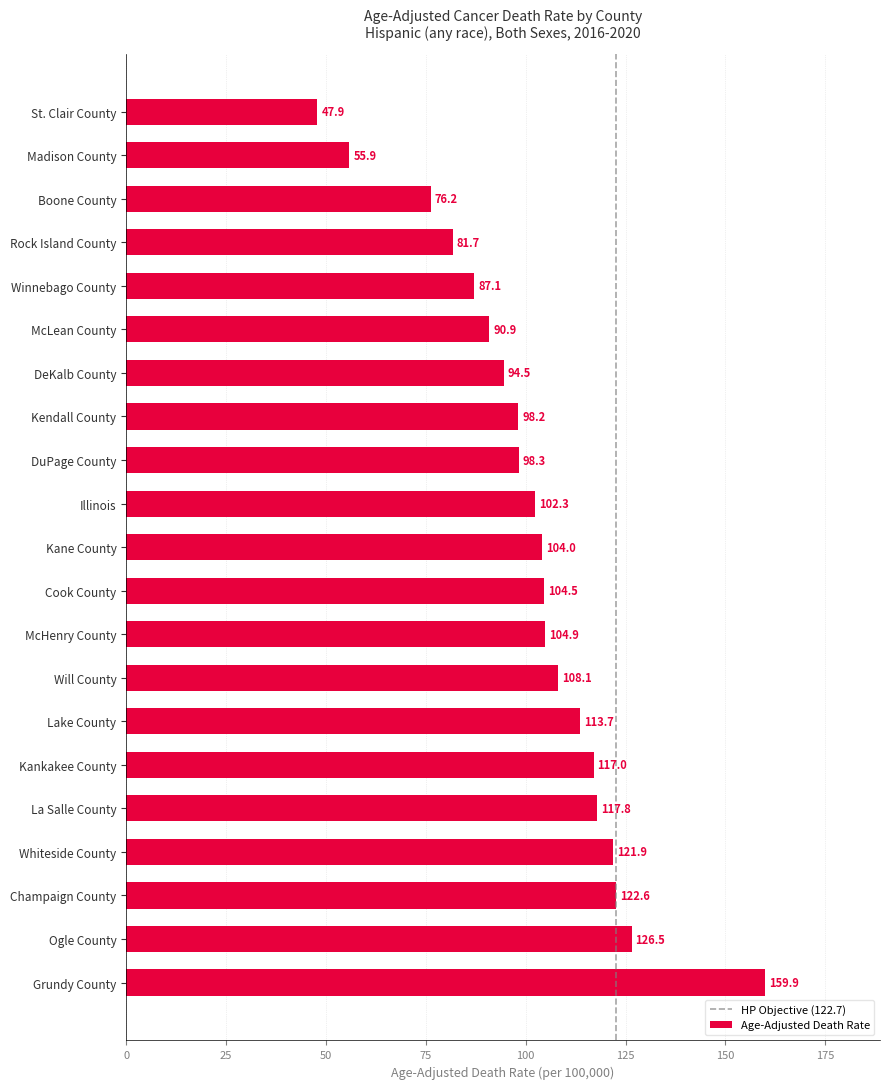

Which has a higher value, La Salle County or Winnebago County?

La Salle County